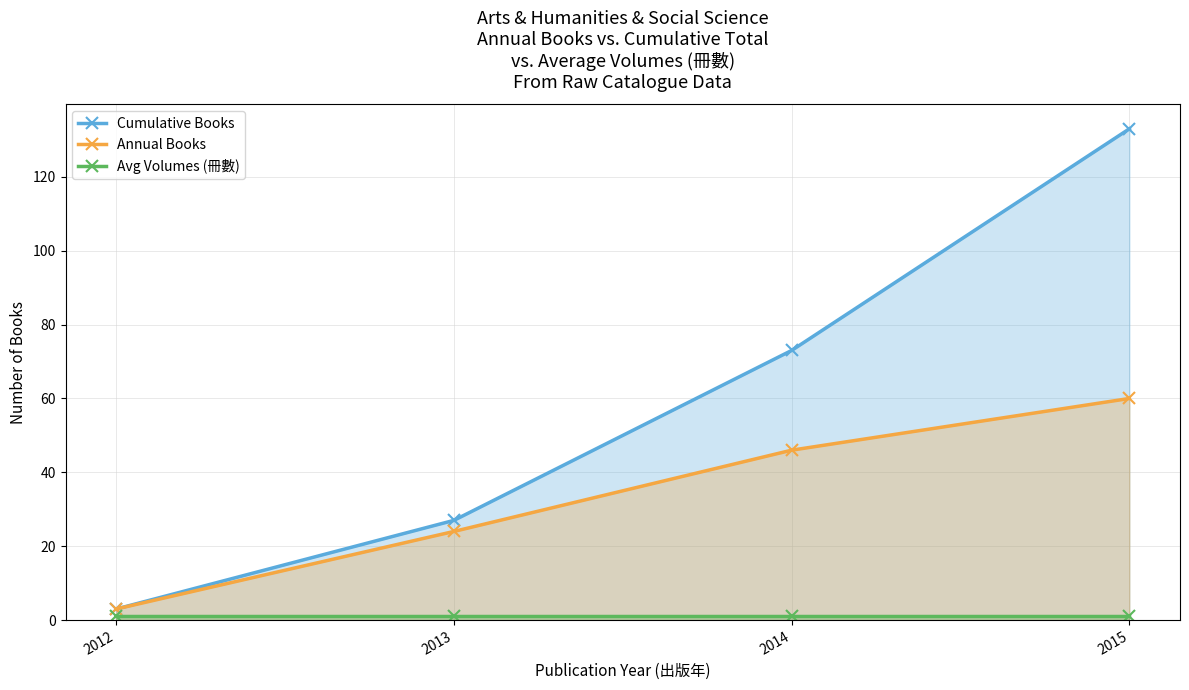

What is the lowest value of the Annual Books series?

3